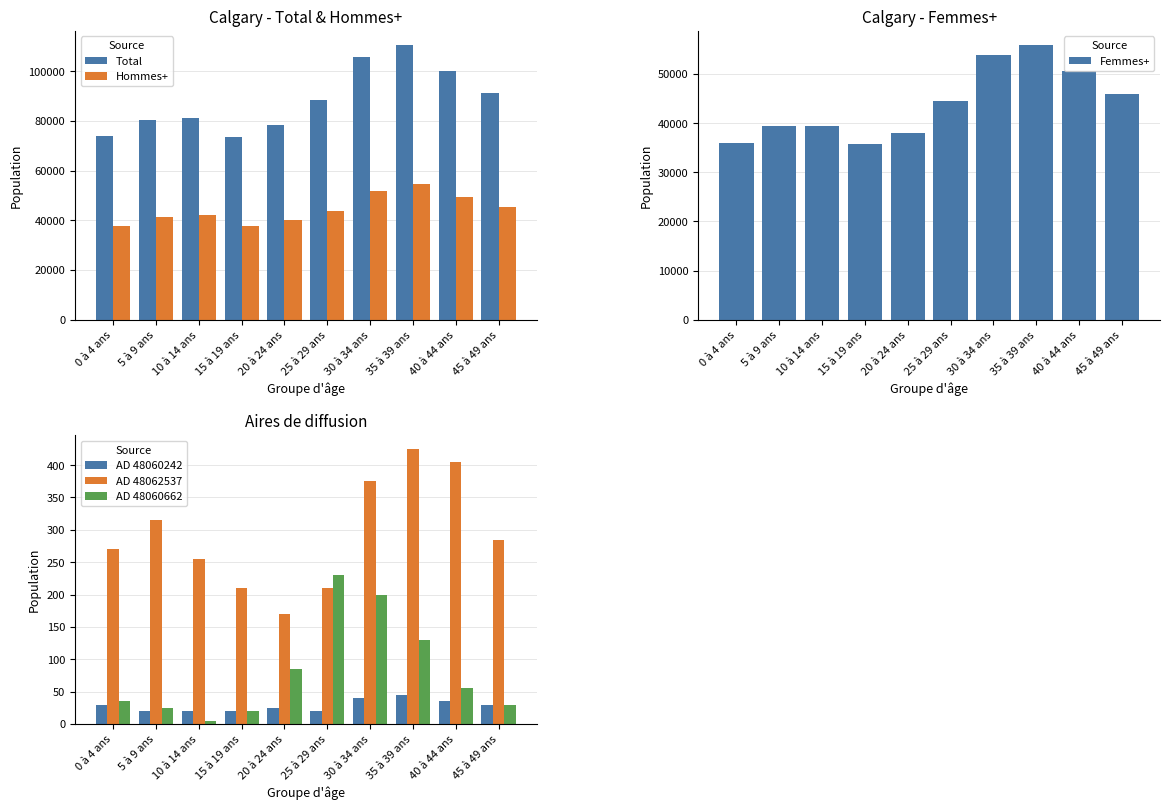

Read the AD 48060242 value at 0 à 4 ans.

30